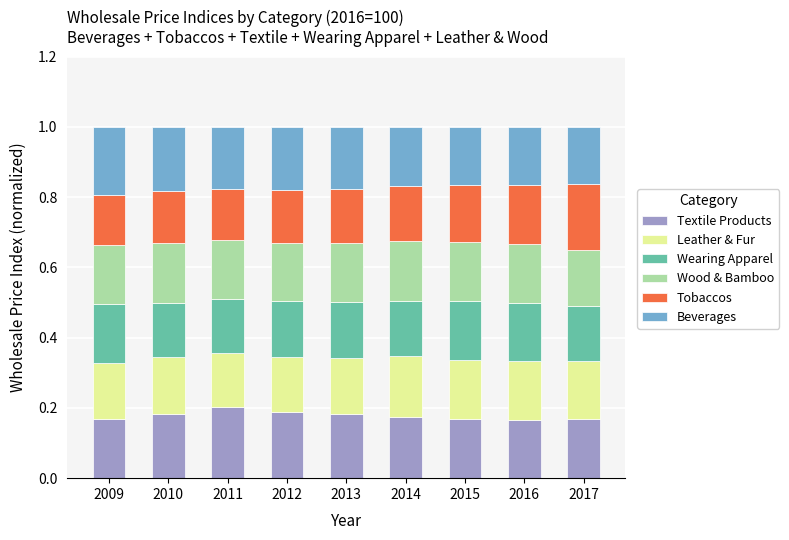

What is the total value across all series at 2009?

1.0